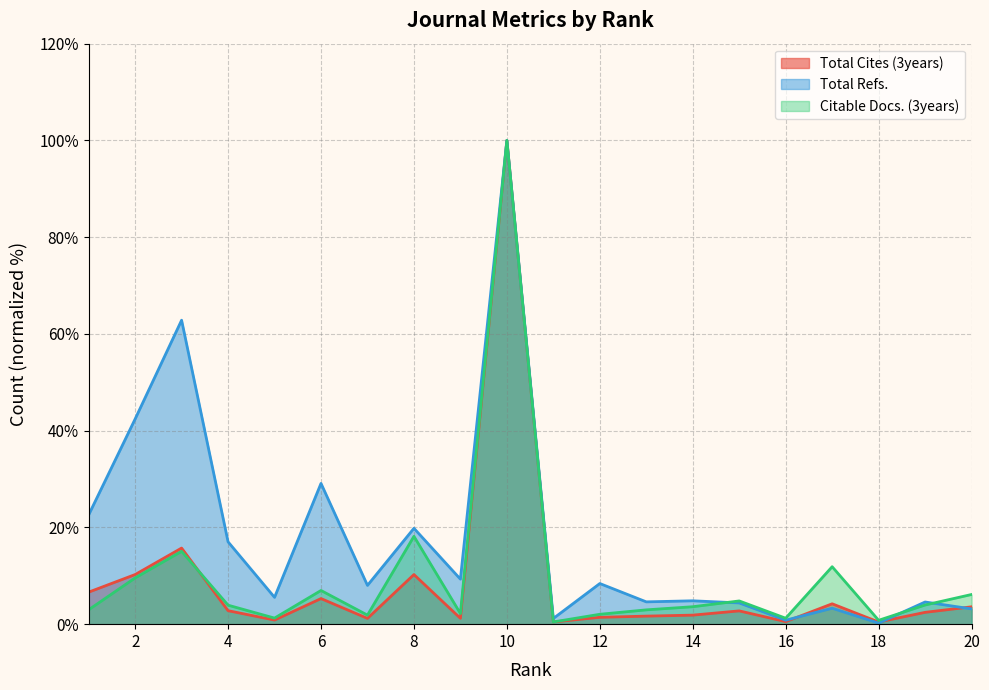

Between which two adjacent categories do Total Refs. and Total Cites (3years) first intersect?

16 and 17